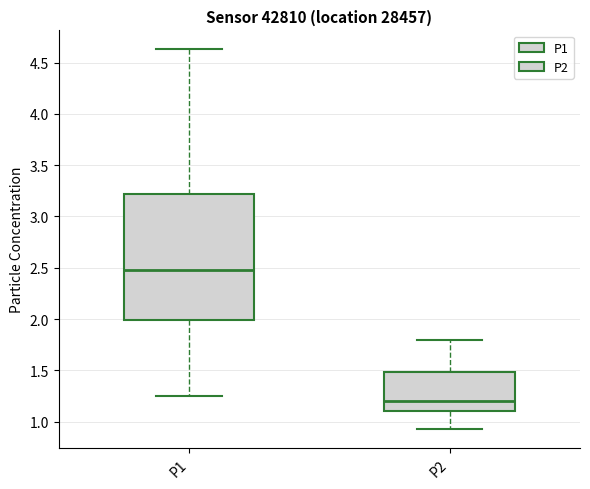

Which box's median line is the highest?

P1